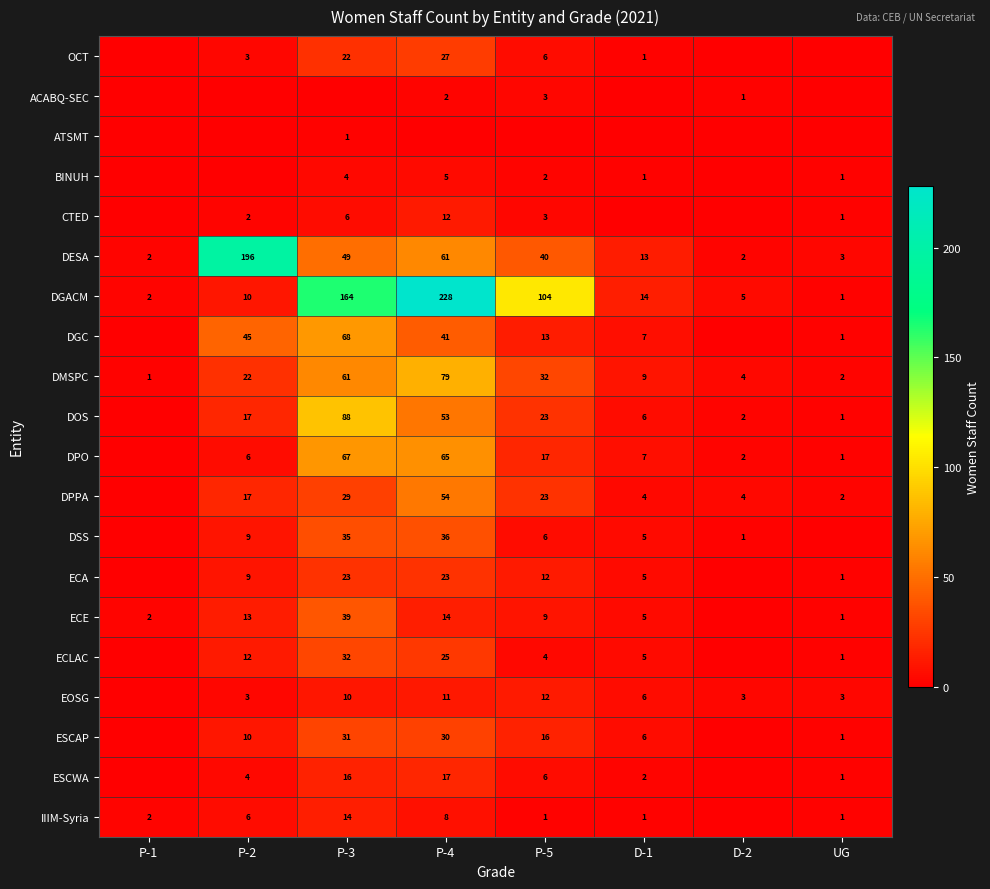

Count the number of data series in this chart.

20